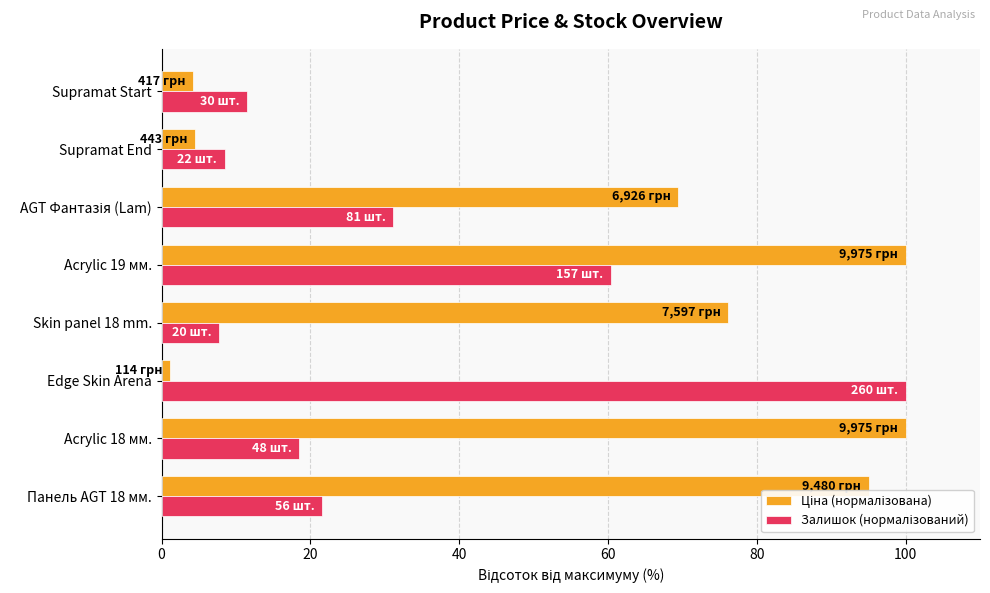

What is the greatest value displayed?

100.0